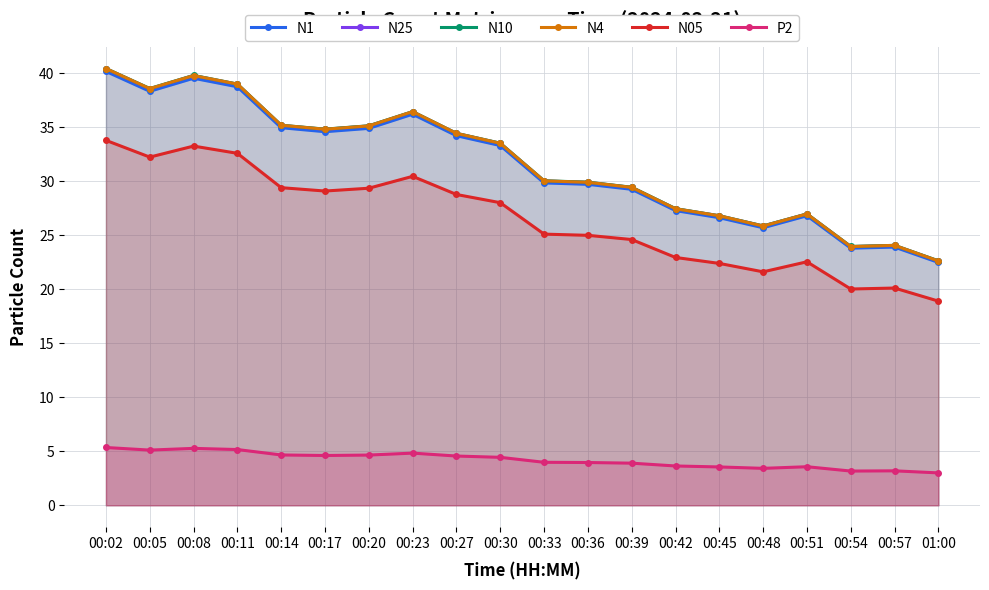

Rank the categories by P2 value from lowest to highest.

01:00, 00:54, 00:57, 00:48, 00:45, 00:51, 00:42, 00:39, 00:36, 00:33, 00:30, 00:27, 00:17, 00:20, 00:14, 00:23, 00:05, 00:11, 00:08, 00:02